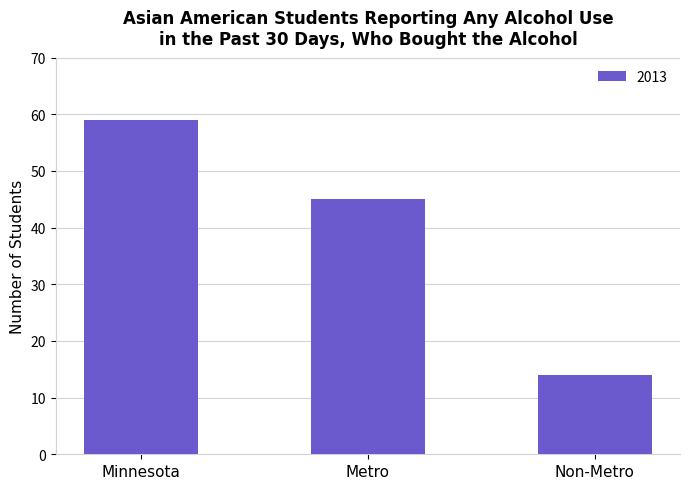

The chart shows a value of 14 at Non-Metro. True or false?

True